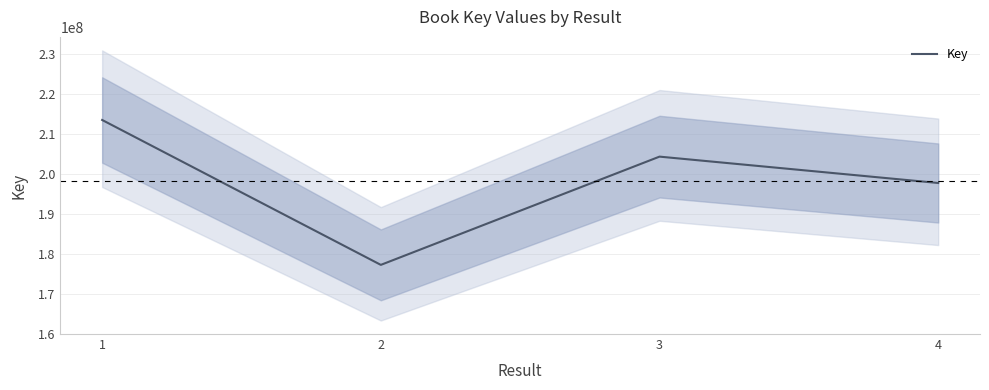

What is the change in value from 1 to 4?

-15761386